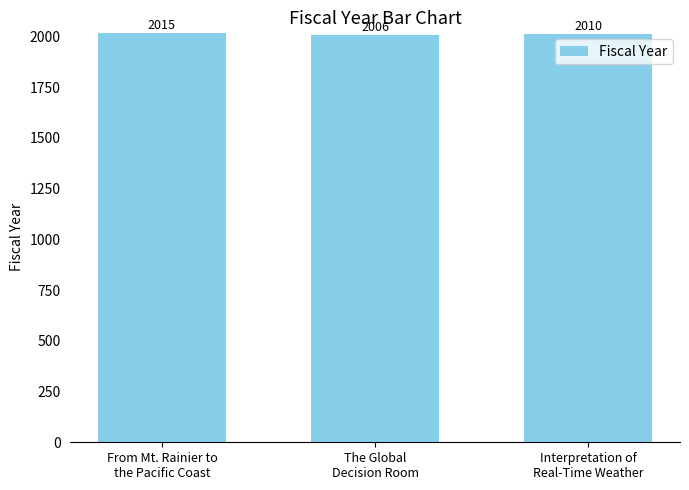

Which category has the lowest value across all series?

The Global
Decision Room